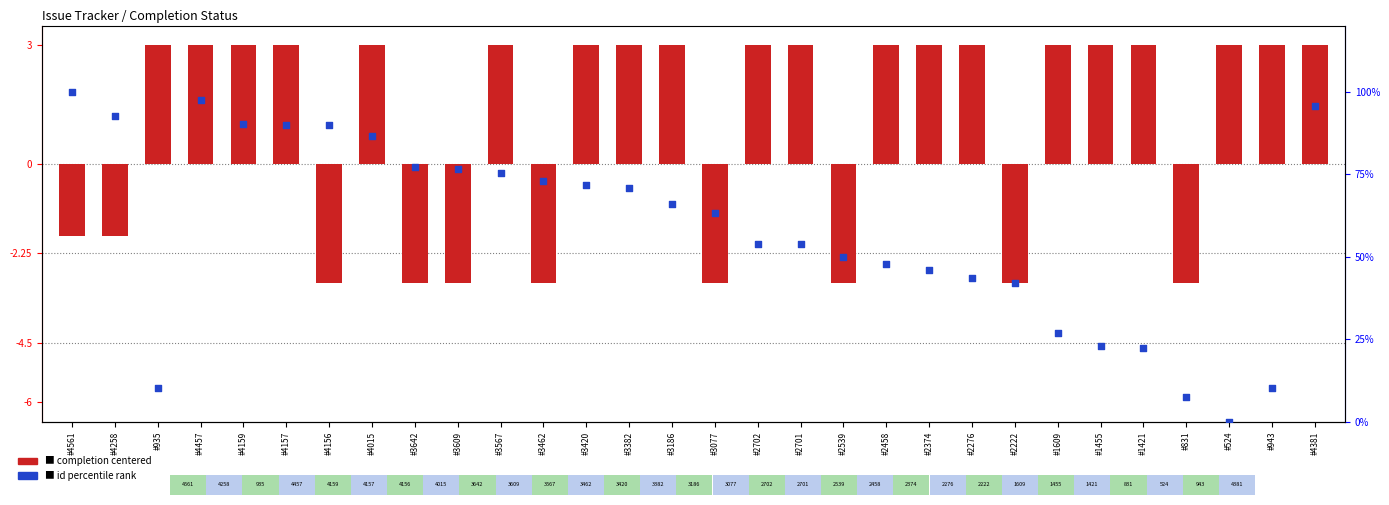

At which category is the sum across all series the highest?

#4457